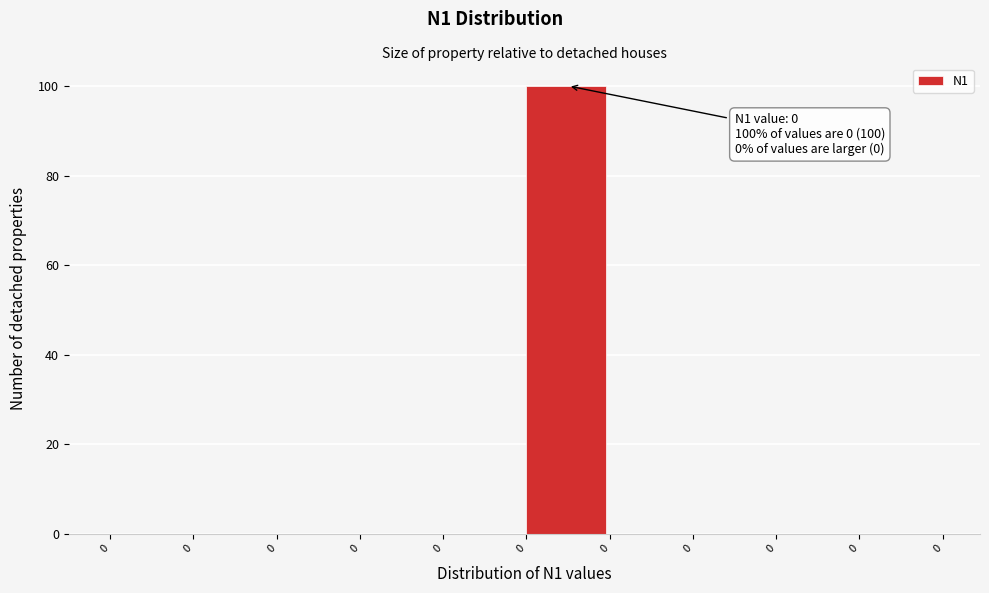

Are the bars horizontal?

No